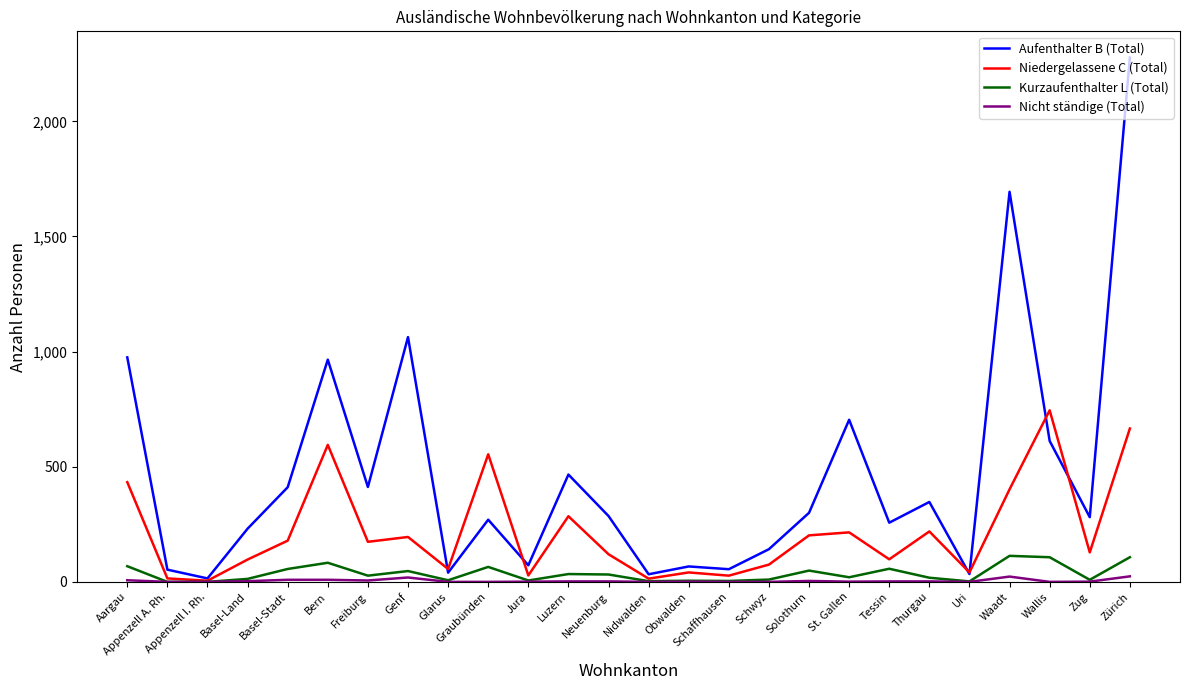

True or false: Aufenthalter B (Total) has a value of 180 at Thurgau.

False